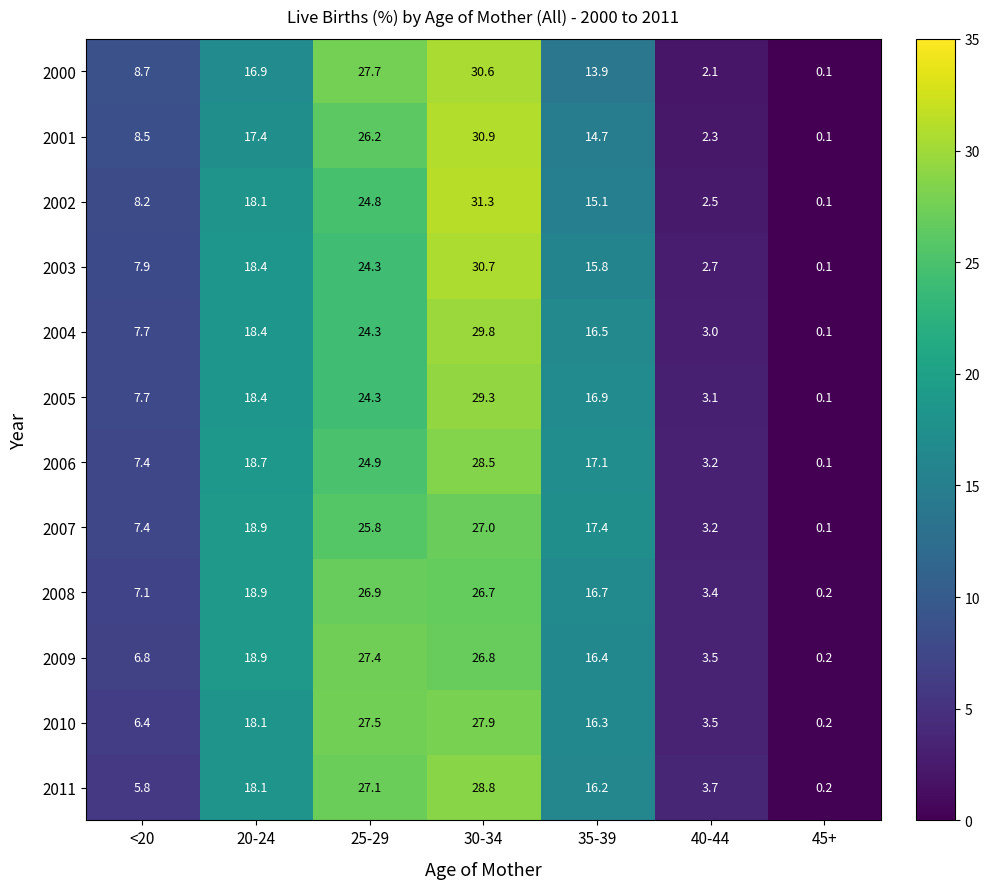

Rank the series by their maximum value, from lowest to highest.

2008, 2007, 2009, 2010, 2006, 2011, 2005, 2004, 2000, 2003, 2001, 2002